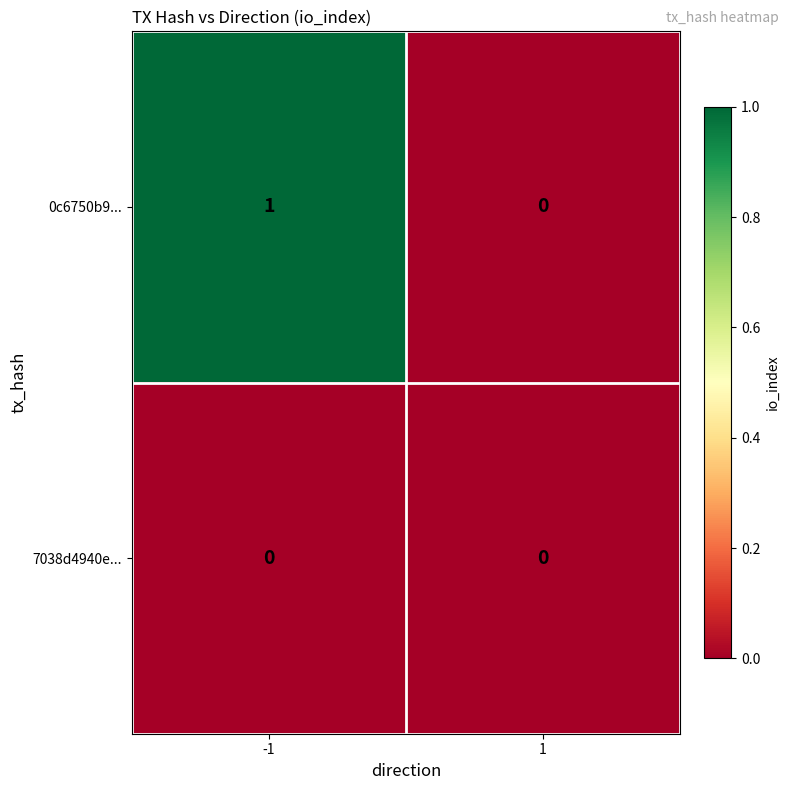

Rank the series at -1 from lowest to highest value.

7038d4940e..., 0c6750b9...